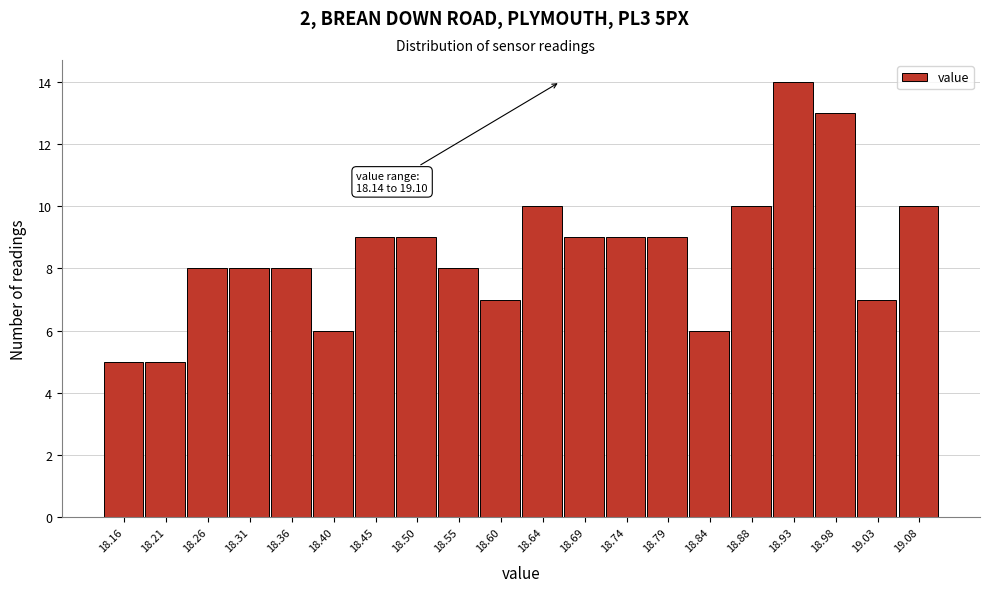

Which range on the x-axis has the tallest bar?

18.908 to 18.956